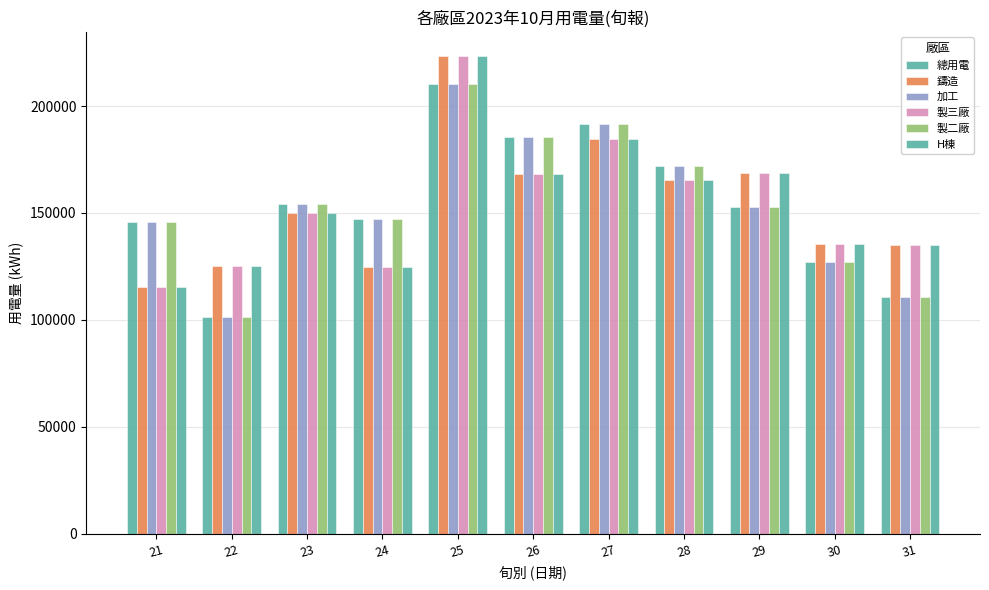

Does the chart contain stacked bars?

No